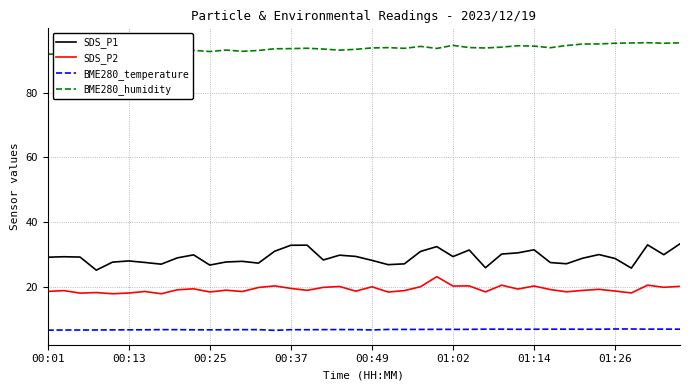

True or false: SDS_P2 and BME280_temperature intersect in this chart.

False